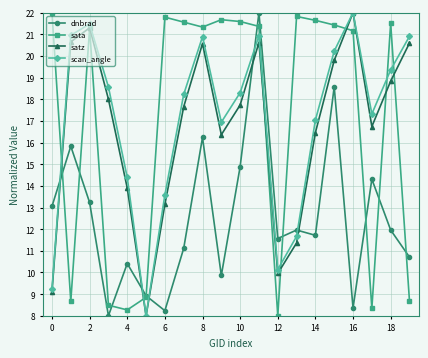

True or false: dnbrad and satz cross at least once.

True